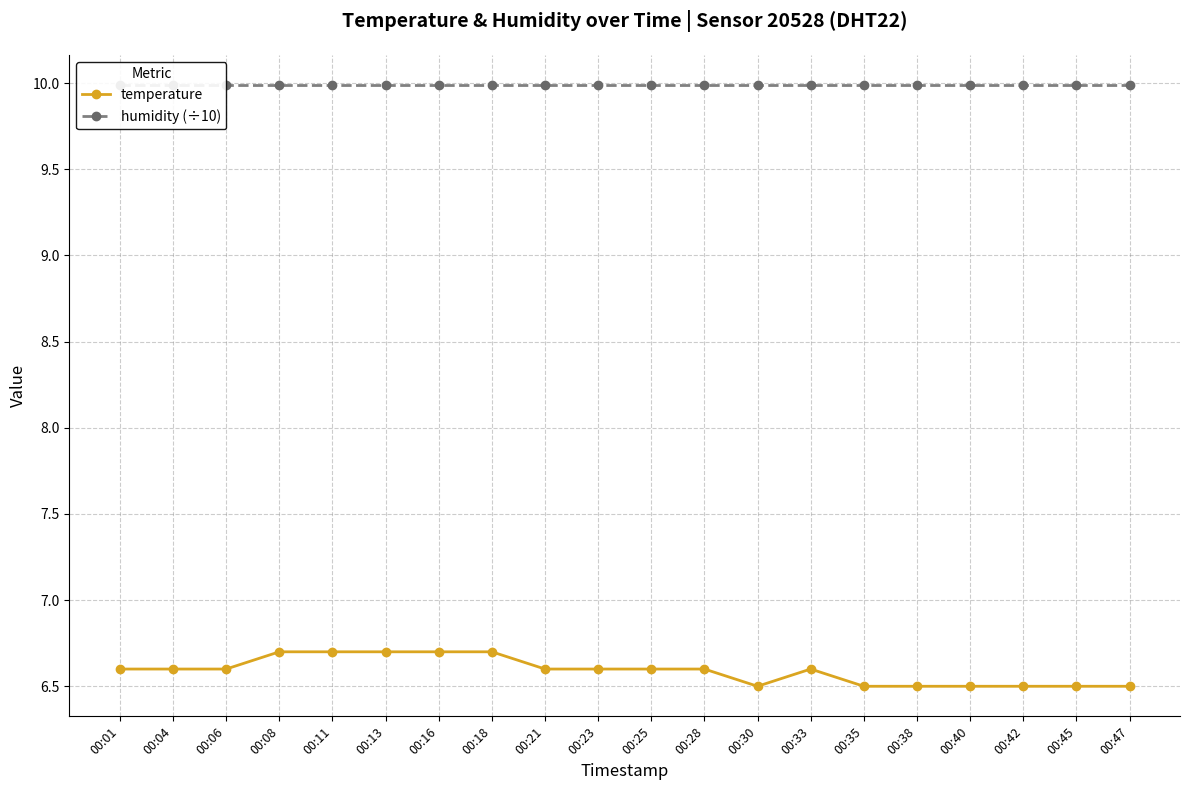

What is the sum of the temperature values at 00:16 and 00:42?

13.2